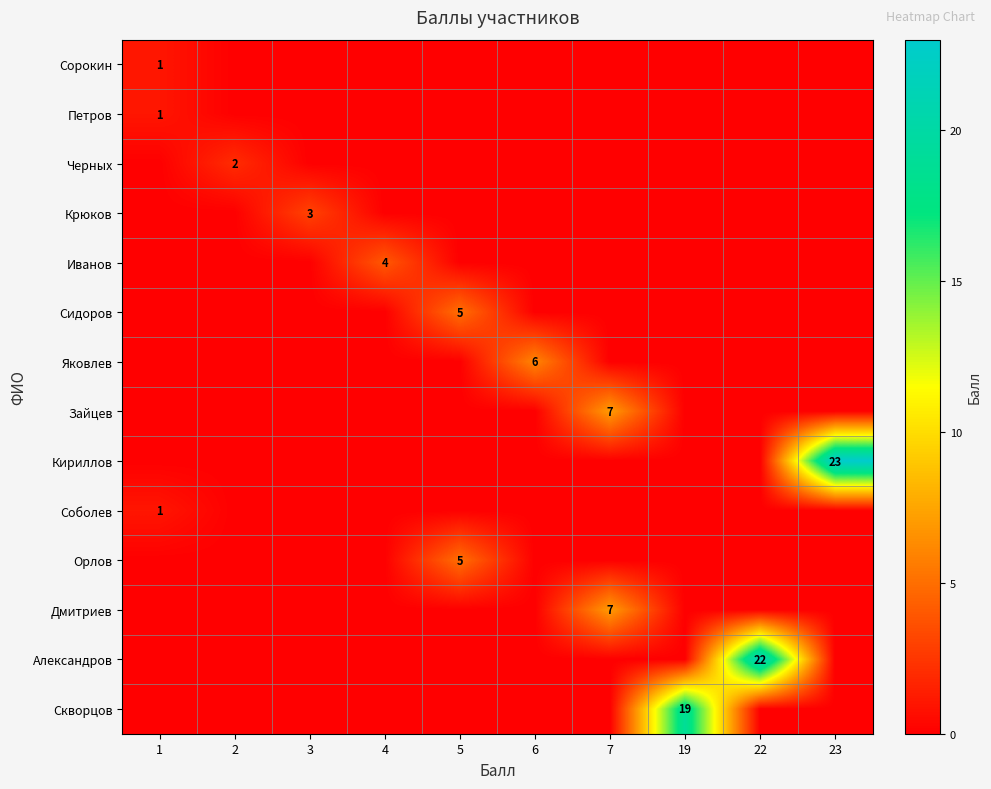

Is the value of Дмитриев at 7 greater than the value of Яковлев at 6?

Yes